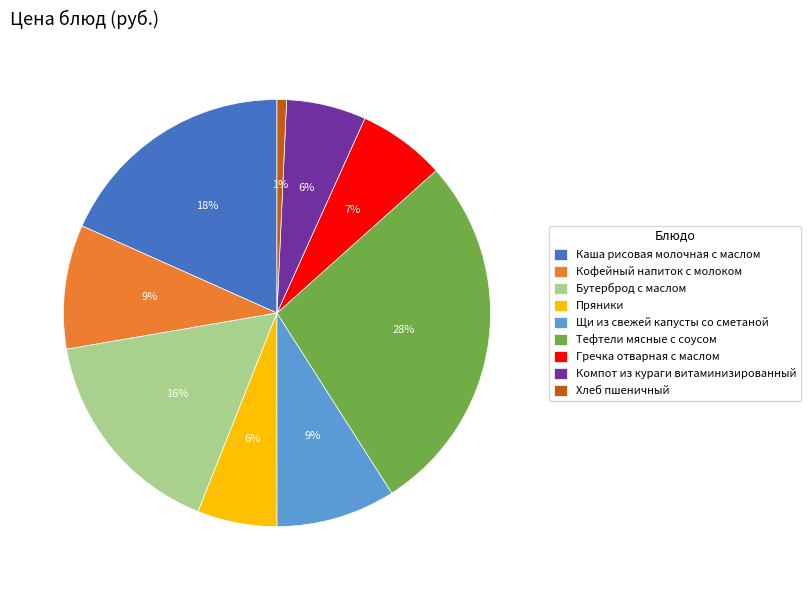

Is the sum of Пряники and Тефтели мясные с соусом greater than half?

No